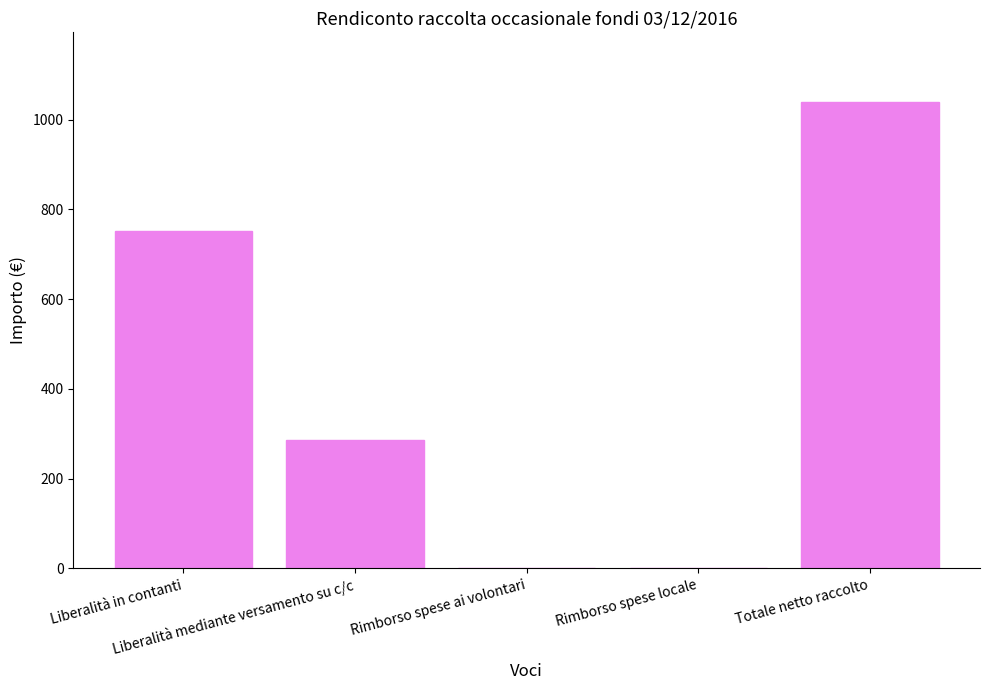

What is the sum of all values?

2077.5